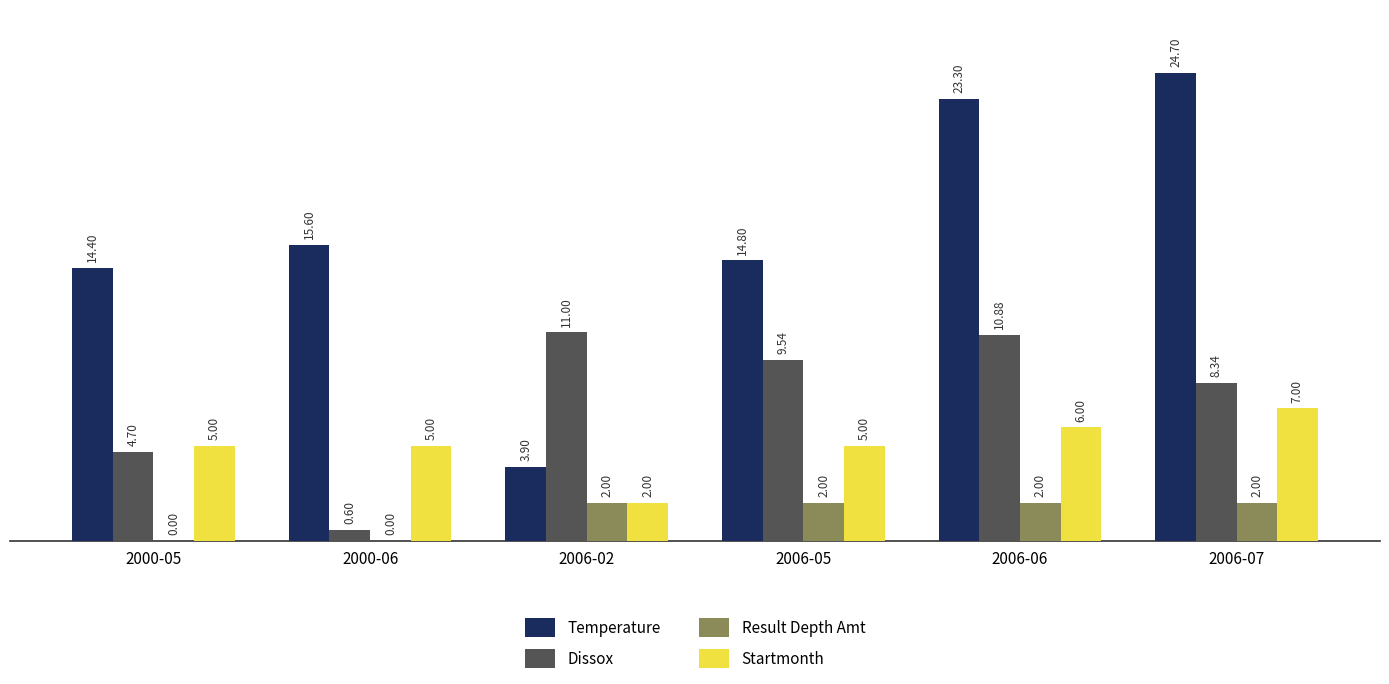

What is the total value across all series at 2000-05?

24.1